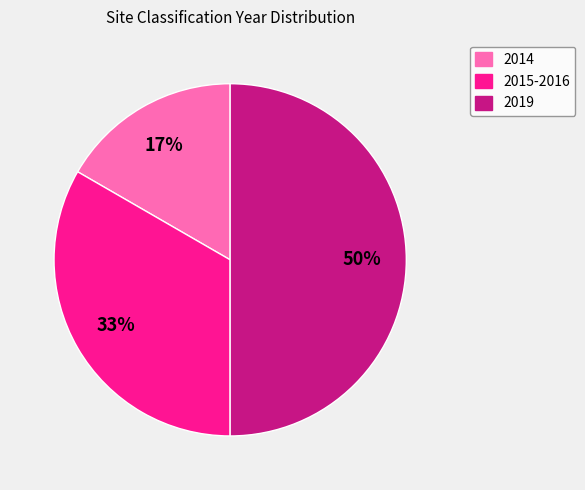

What is the ratio of the value at 2014 to the value at 2015-2016?

0.5